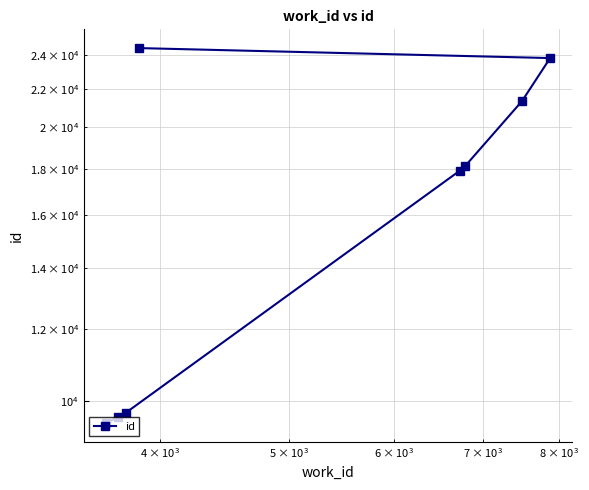

Reading left to right, what are all the values shown in this chart?

9461	9607	9713	17897	18130	21349	23799	24407